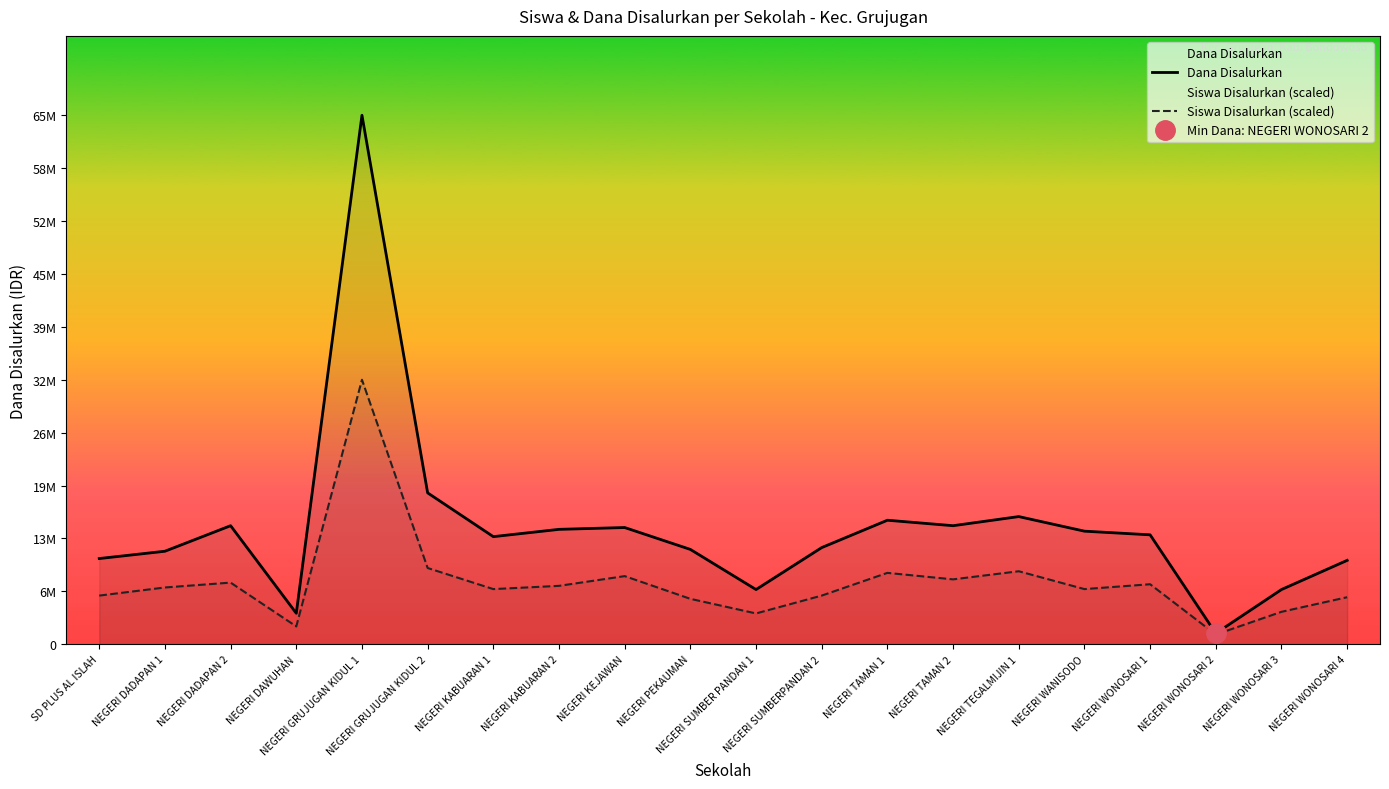

What is the highest value of the Dana Disalurkan series?

65250000.0